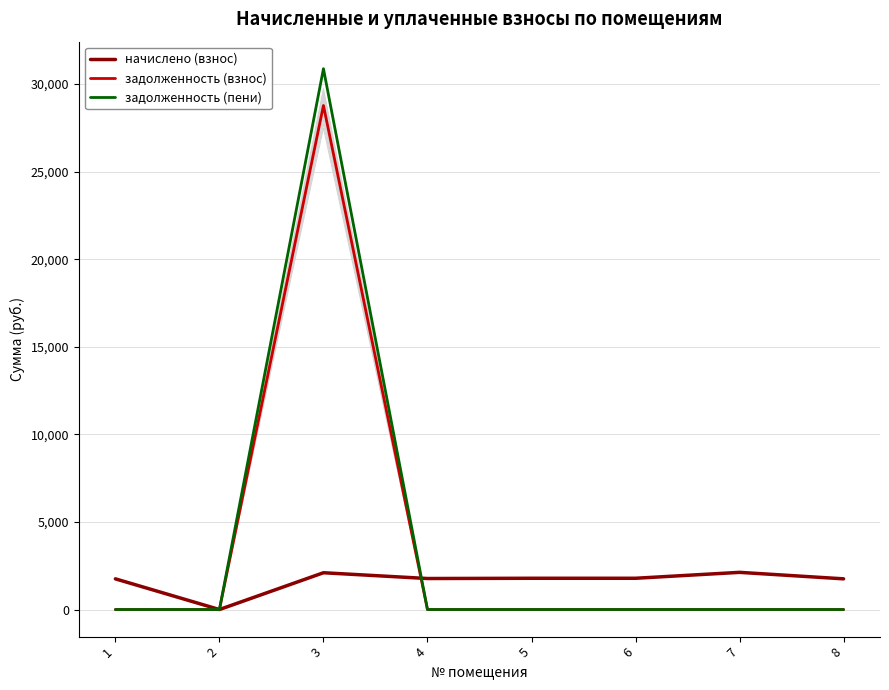

The value of начислено (взнос) at 5 is 1785.3. True or false?

True